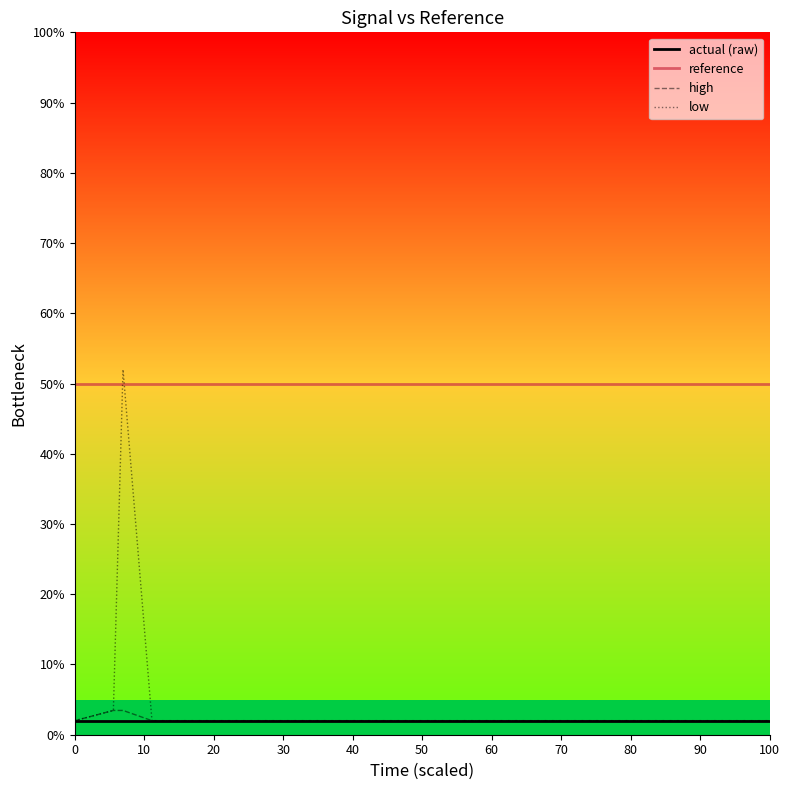

Which series has the largest range (max minus min)?

low